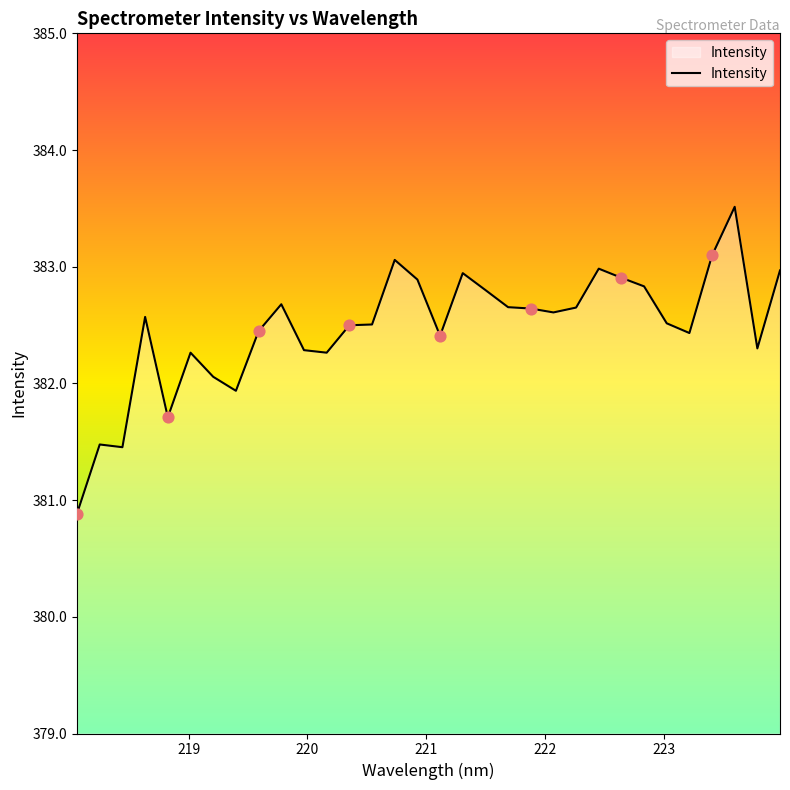

What is the minimum value shown in the chart?

380.9